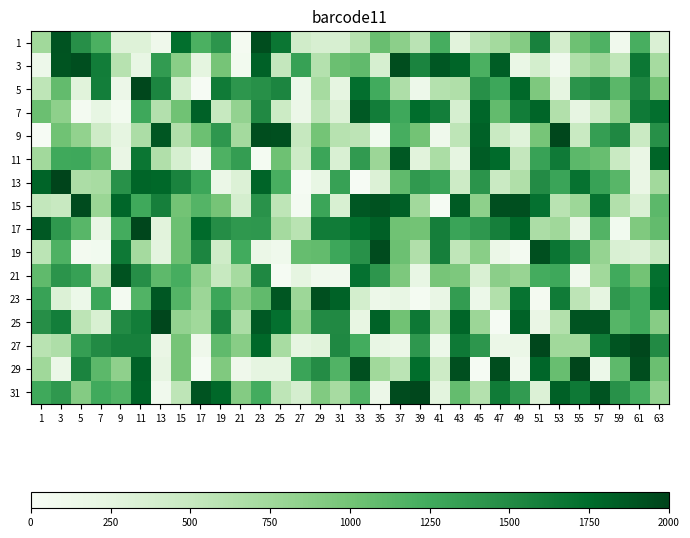

What is the greatest value displayed?

2000.0